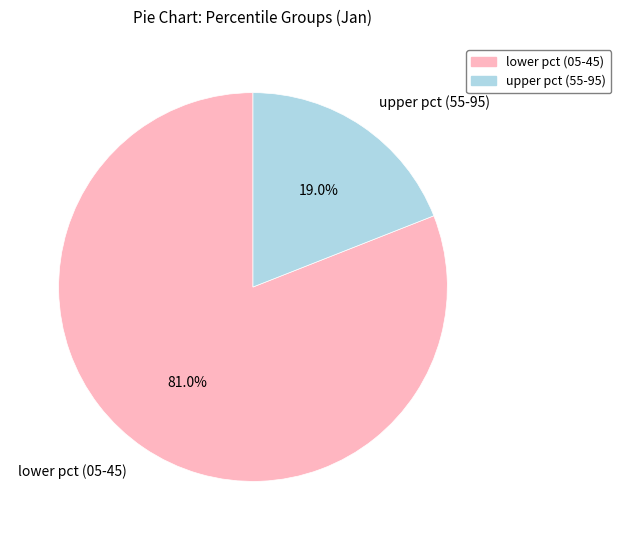

Rank the categories by value from highest to lowest.

lower pct (05-45), upper pct (55-95)